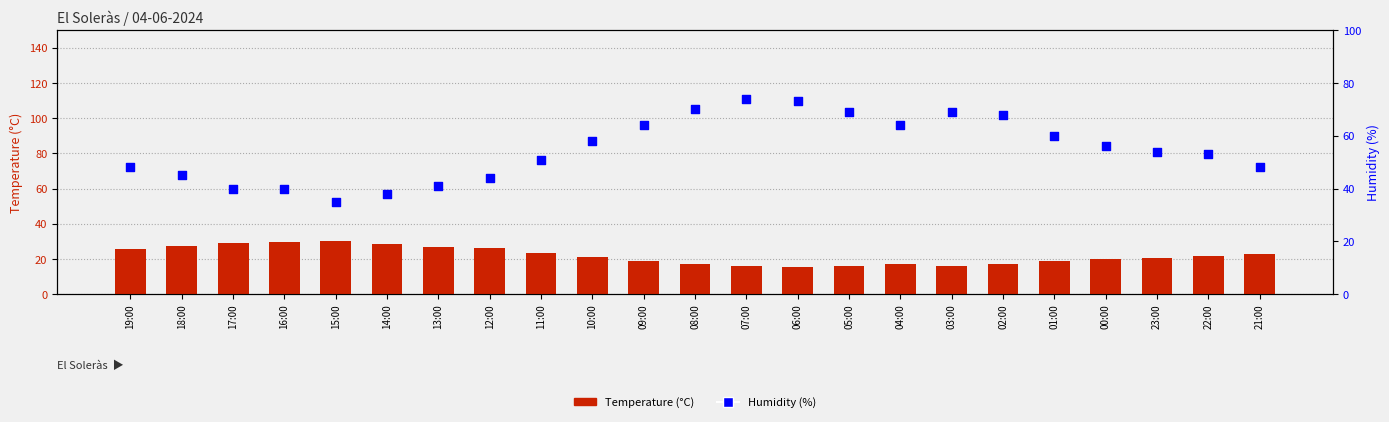

Which series has the widest spread of Y values?

Humidity (%)